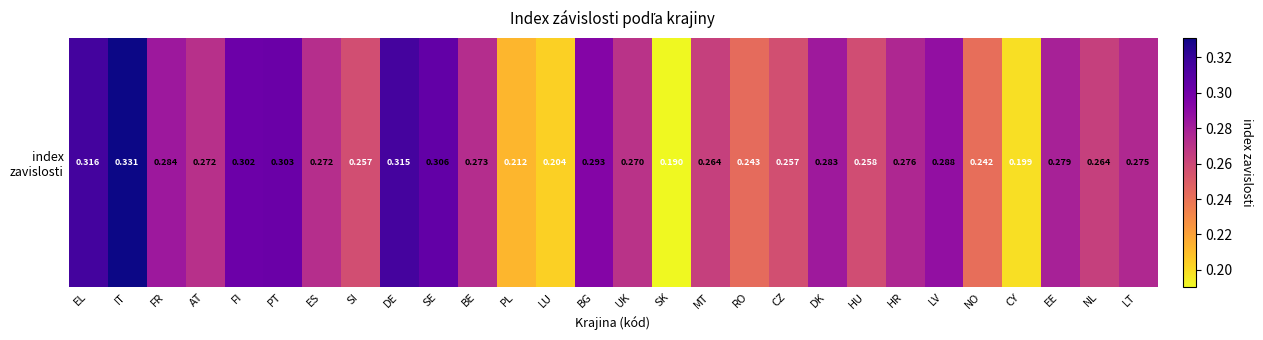

What is the difference between the maximum and minimum values?

0.1